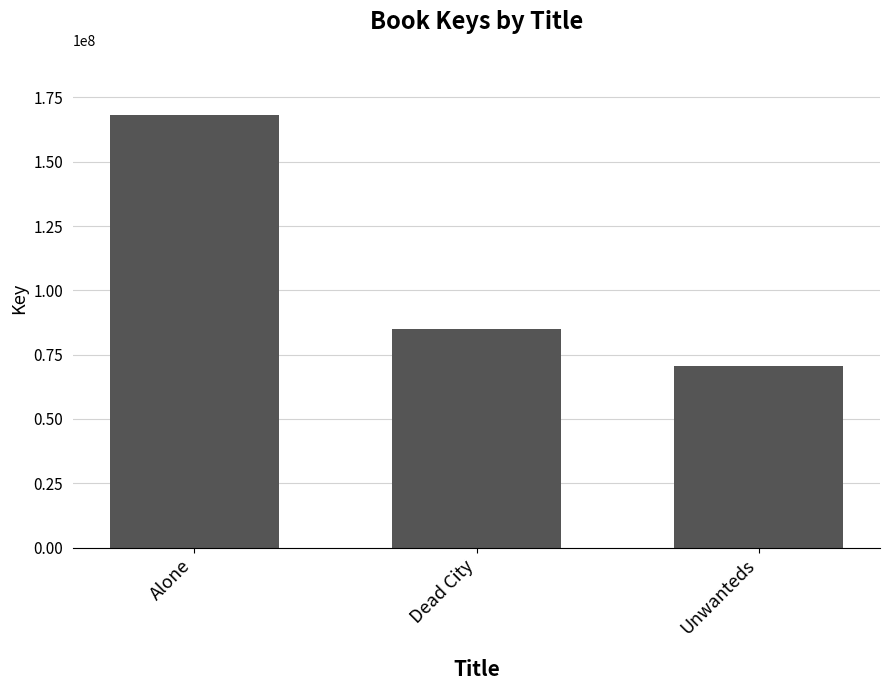

Rank the categories by value from highest to lowest.

Alone, Dead City, Unwanteds